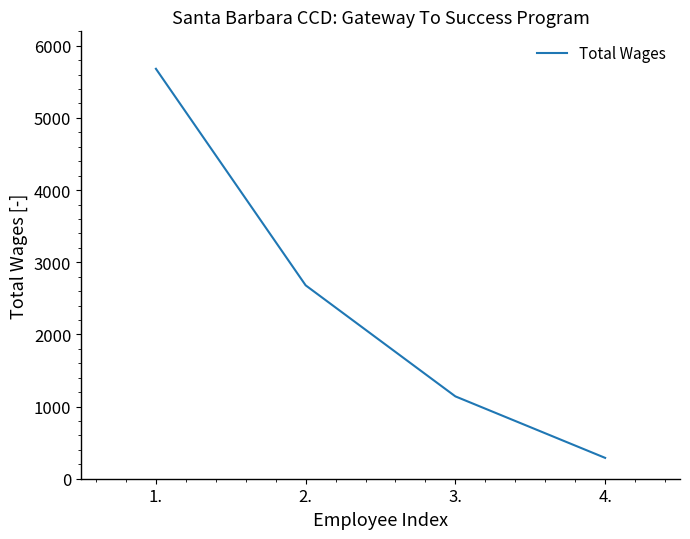

What is the change in value from 3. to 4.?

-852